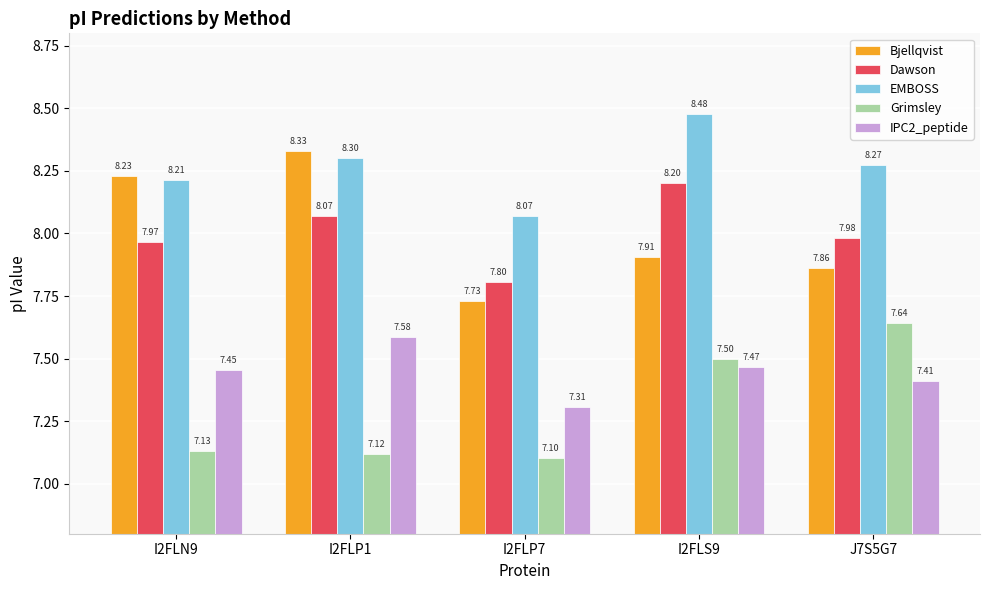

The Bjellqvist series shows 13.8 at I2FLS9. True or false?

False